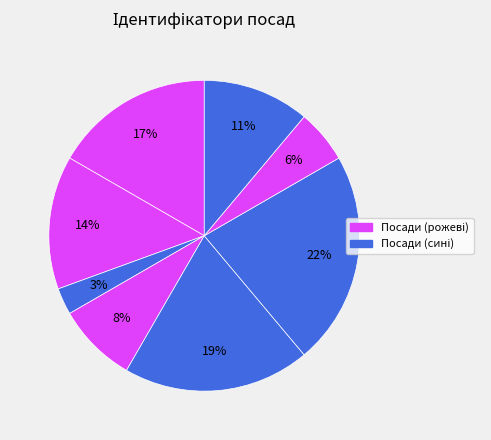

Count the number of slices in the pie.

8